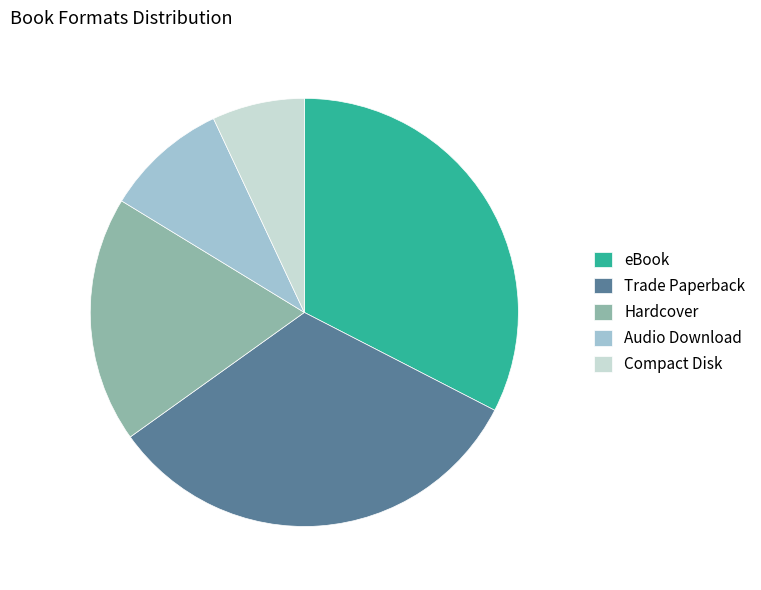

Does Trade Paperback account for over 50% of the chart?

No